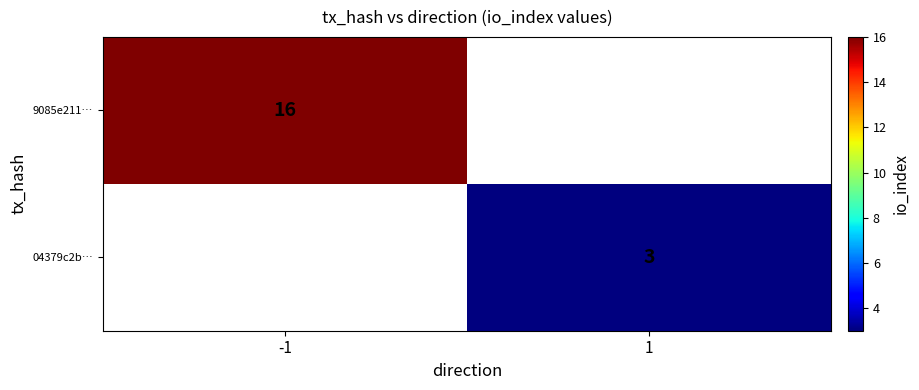

Which label corresponds to the largest value in the chart?

-1